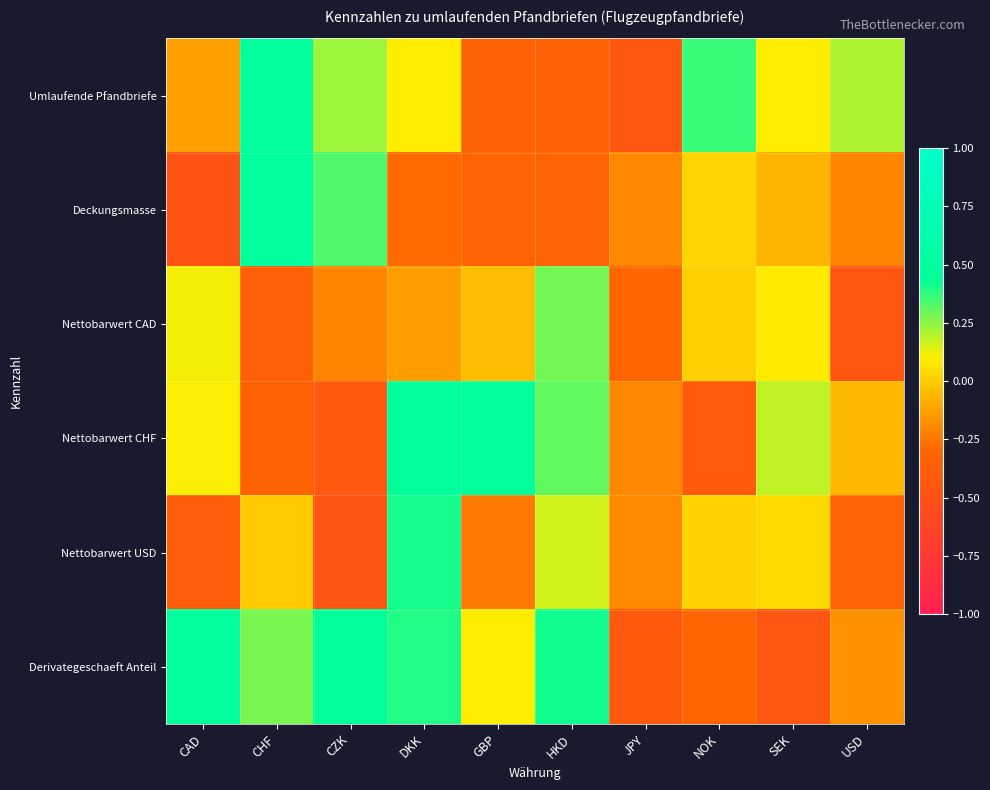

At which category is the sum across all series the highest?

DKK